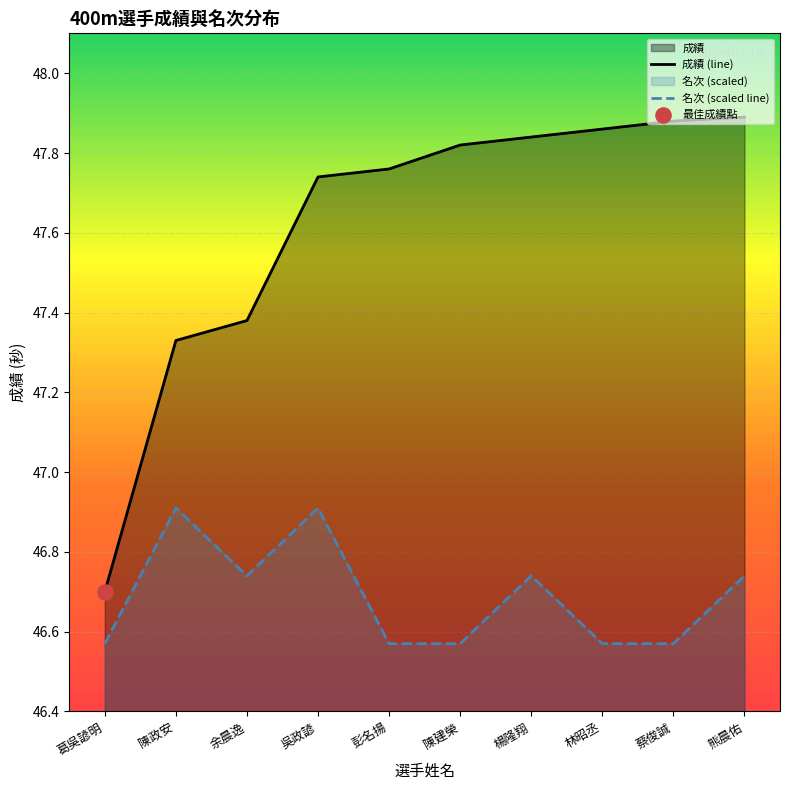

What are all the series names shown in the legend?

成績, 名次